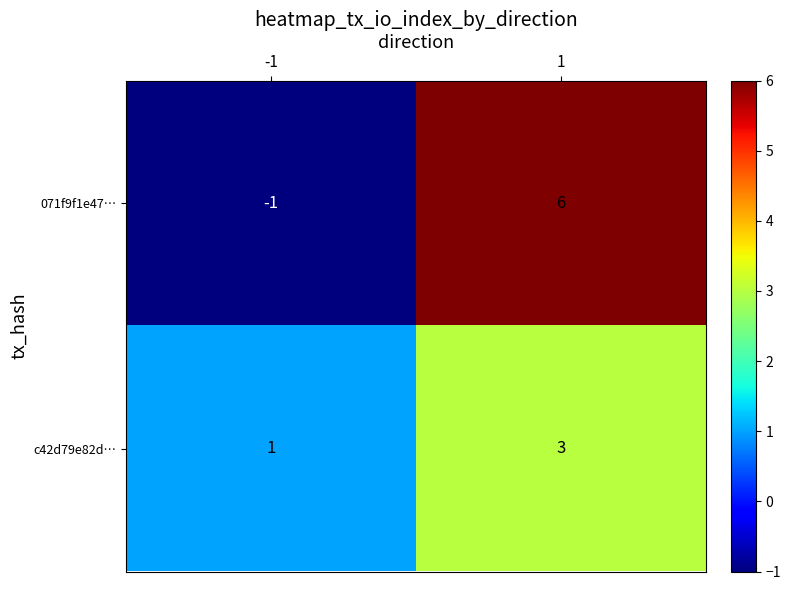

Which series has the largest range (max minus min)?

071f9f1e47…